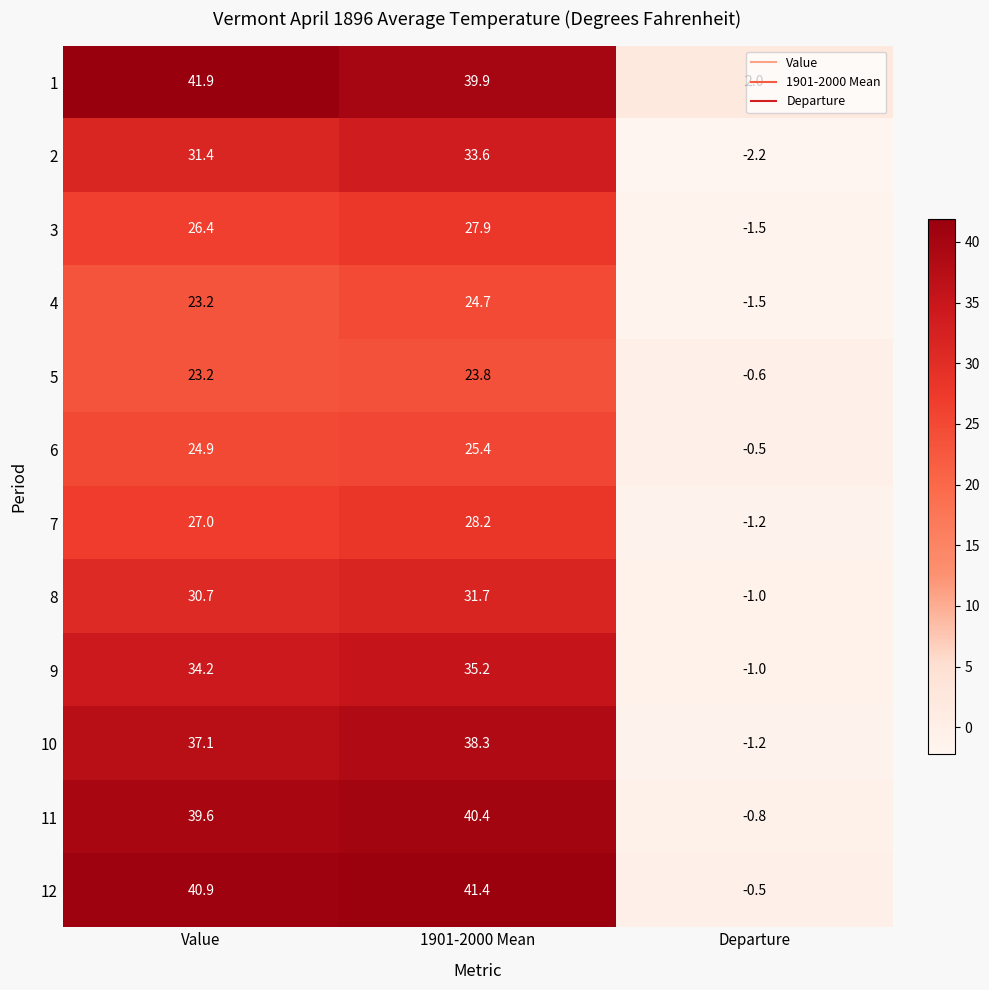

What is the difference between the 11 values at 1901-2000 Mean and Value?

0.8